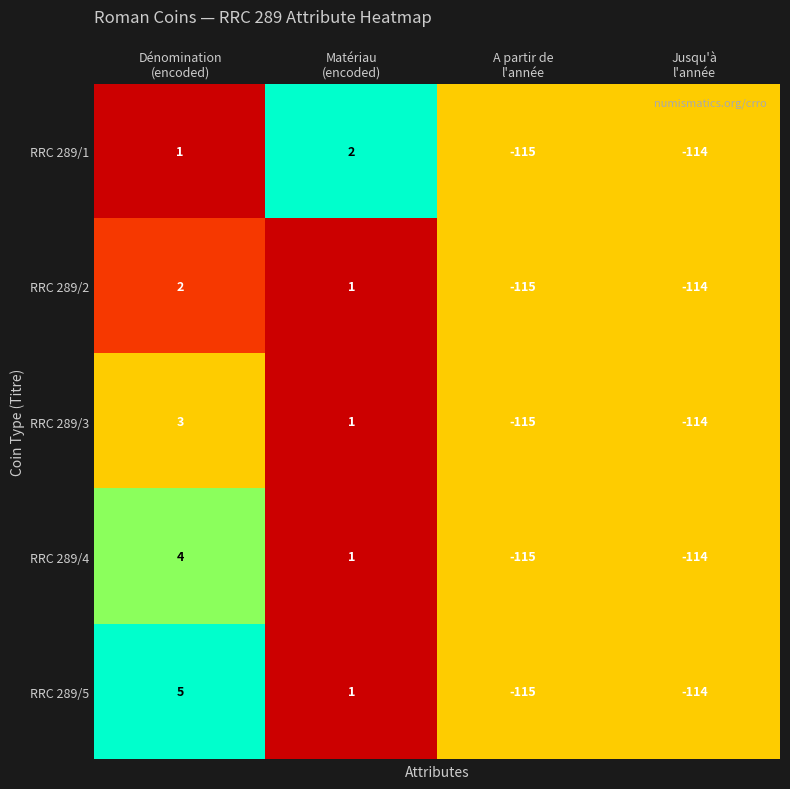

At how many categories does at least one series exceed 0?

2